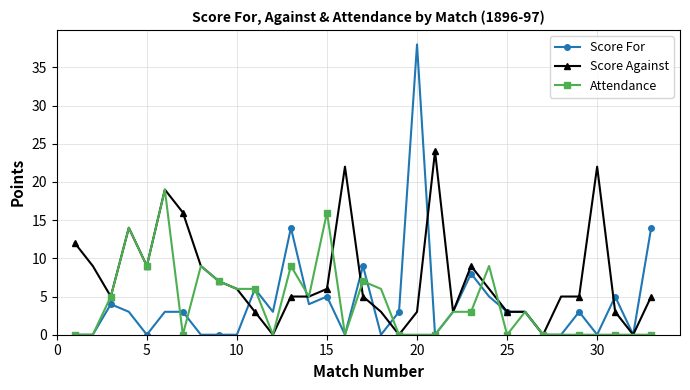

Which series has the largest range (max minus min)?

Score For